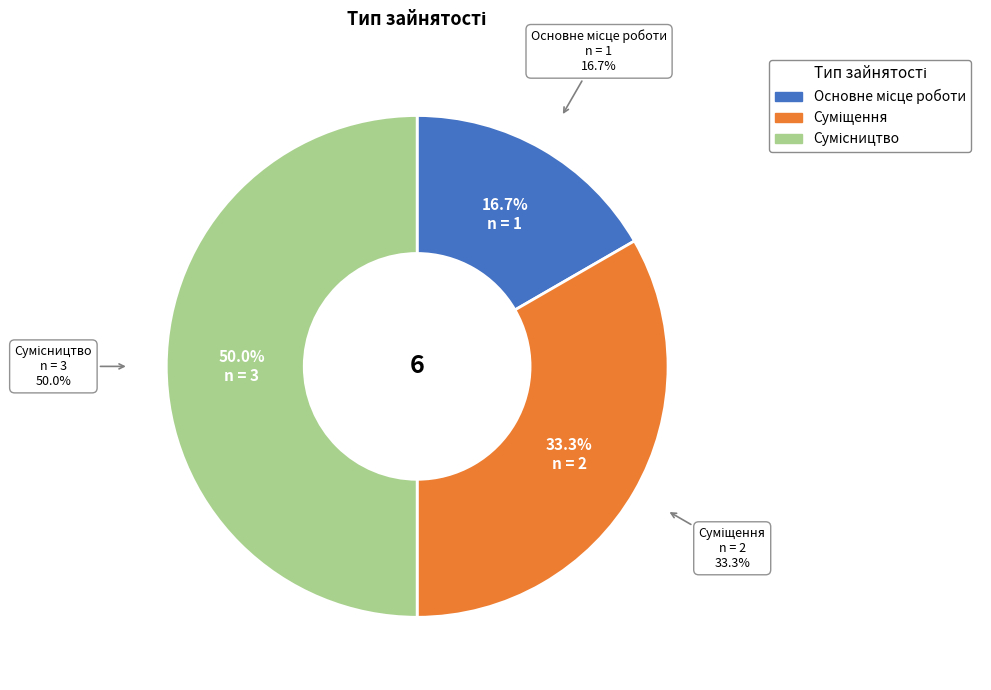

Combined, do Суміщення and Сумісництво account for over 50%?

Yes